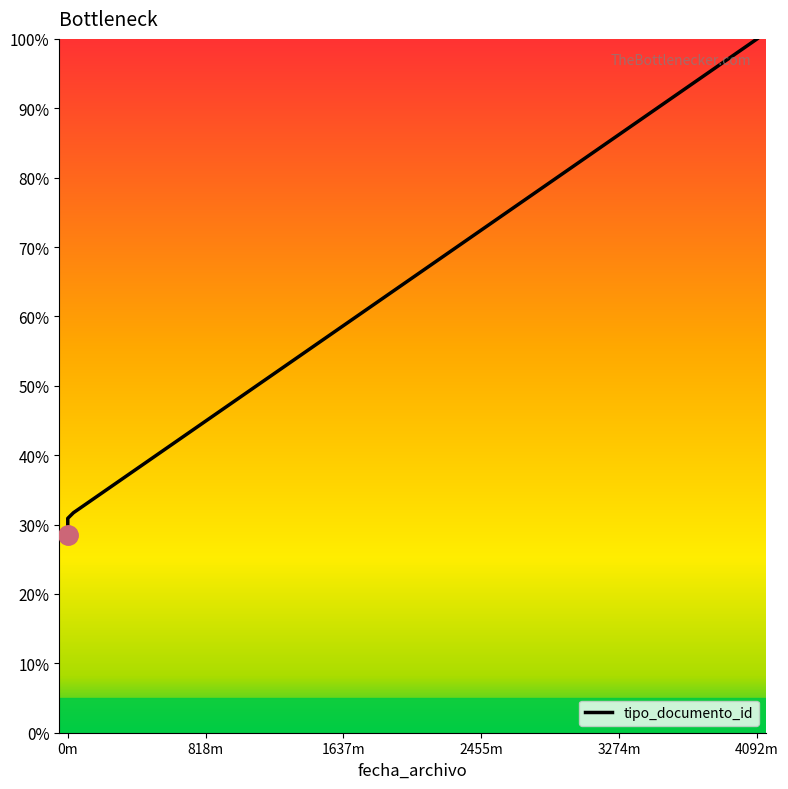

What is the average value?

41.7